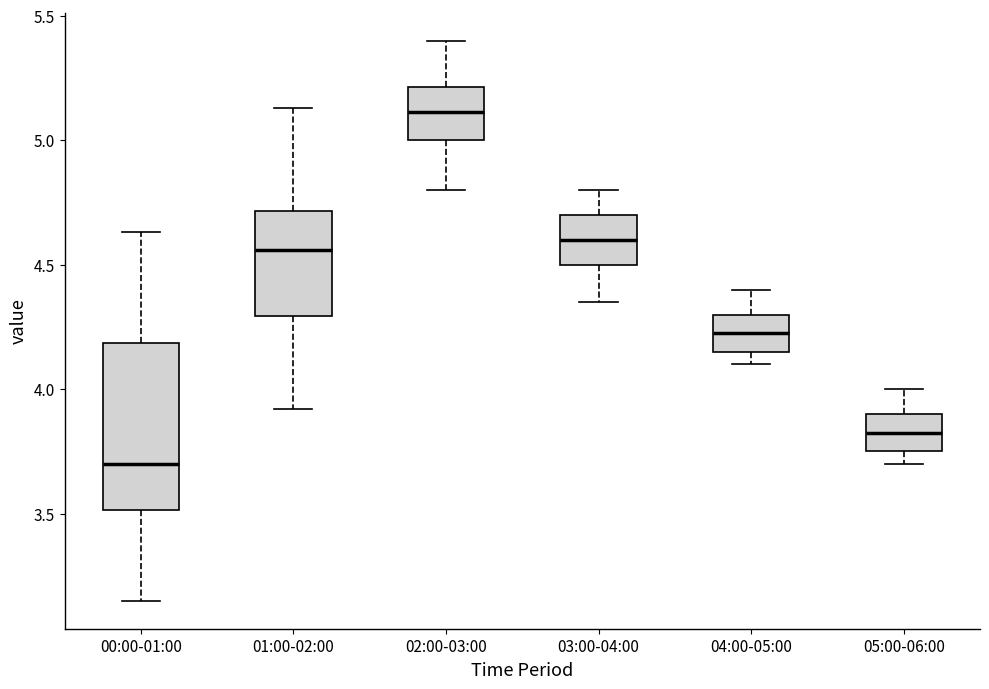

Where does the lower whisker of the box for 01:00-02:00 end on the y-axis? The values are not printed on the chart, so give them approximately, as read against the axis.

3.90